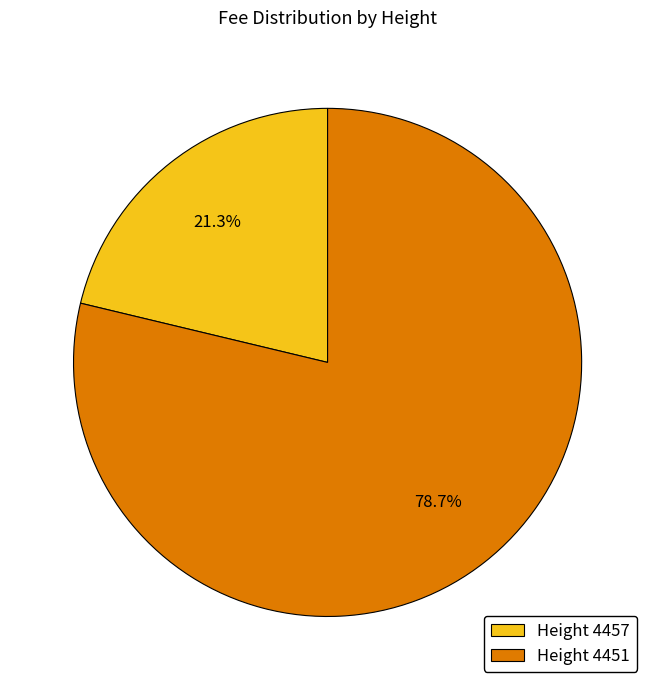

Count the number of slices in the pie.

2